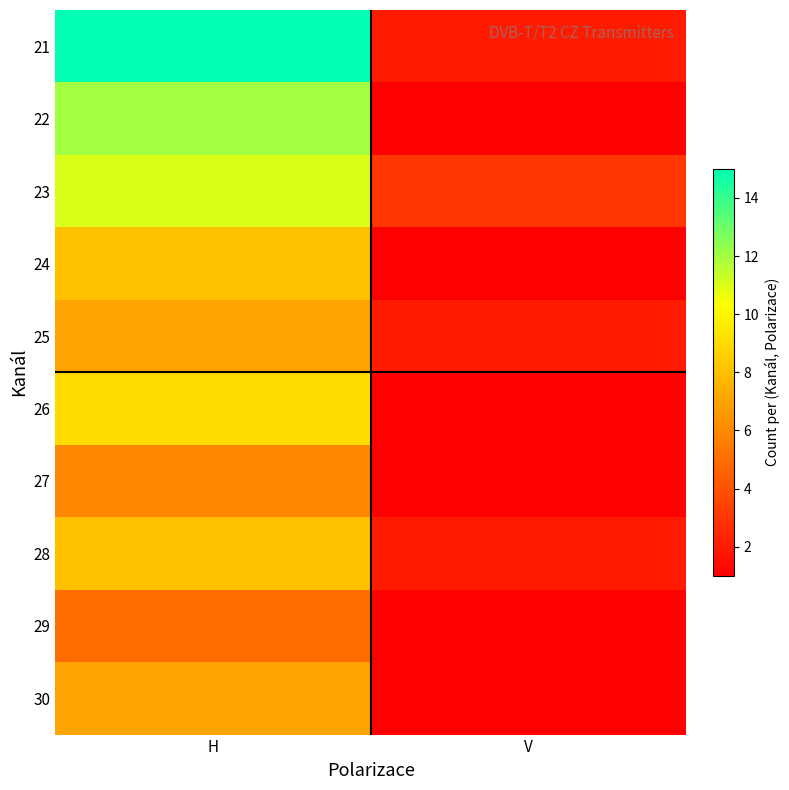

Rank the series at V from highest to lowest value.

23, 21, 25, 28, 22, 24, 26, 27, 29, 30